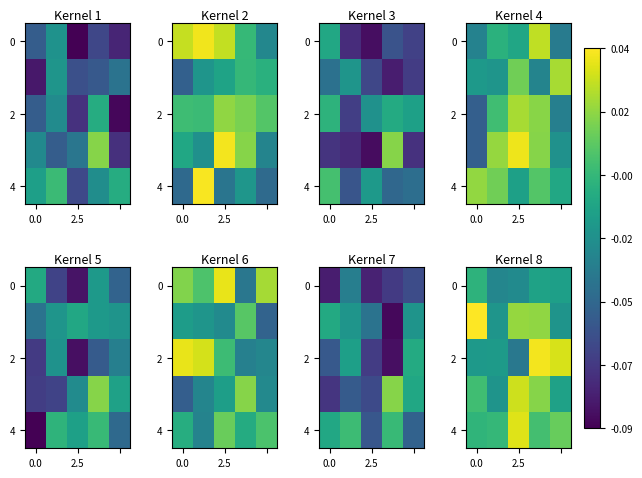

How many data points in 2 are less than 0?

3